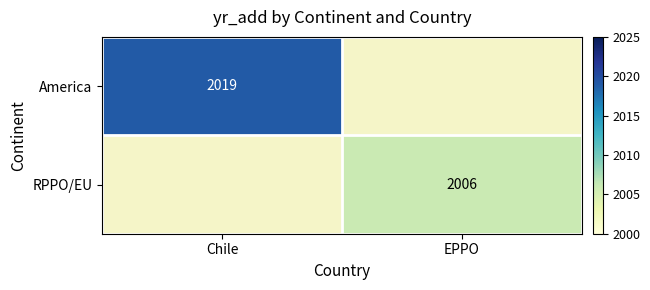

The America series shows 623 at Chile. True or false?

False